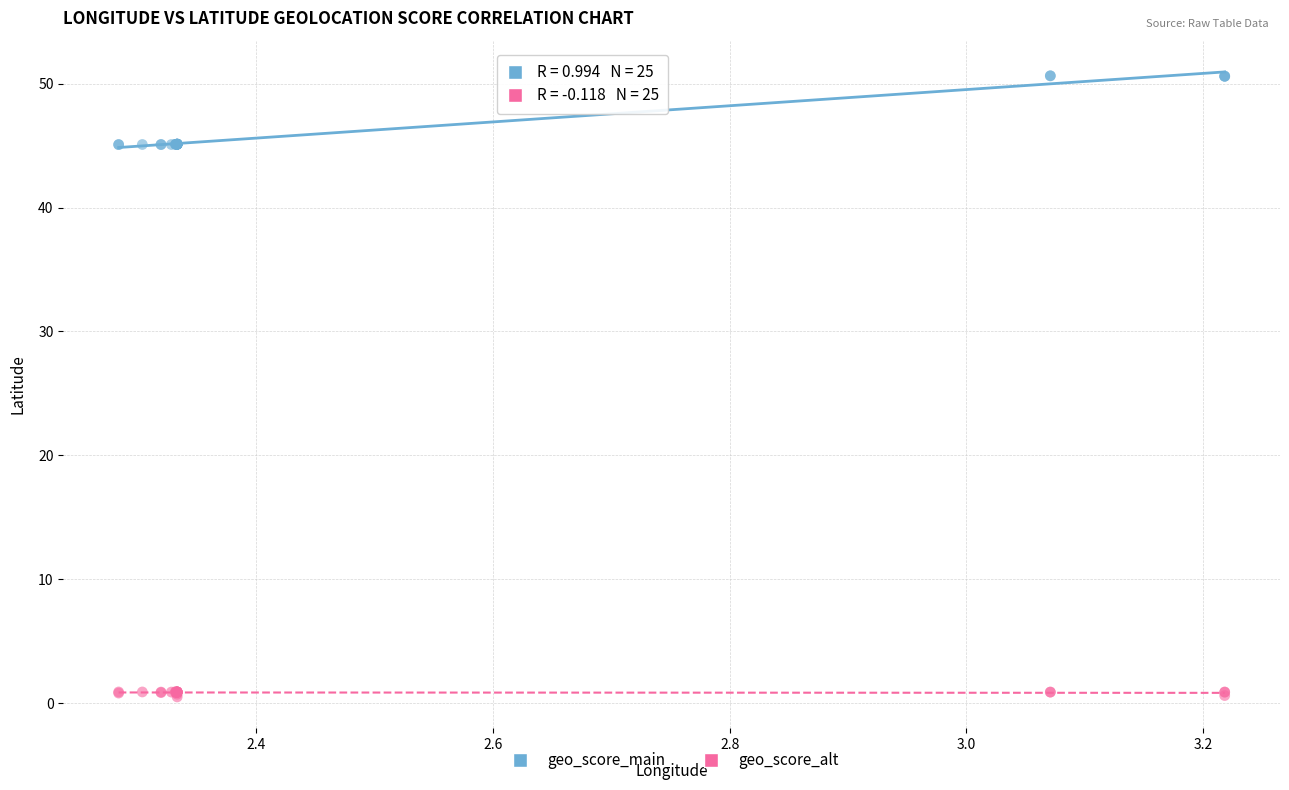

What are all the series names shown in the legend?

geo_score_main, geo_score_alt